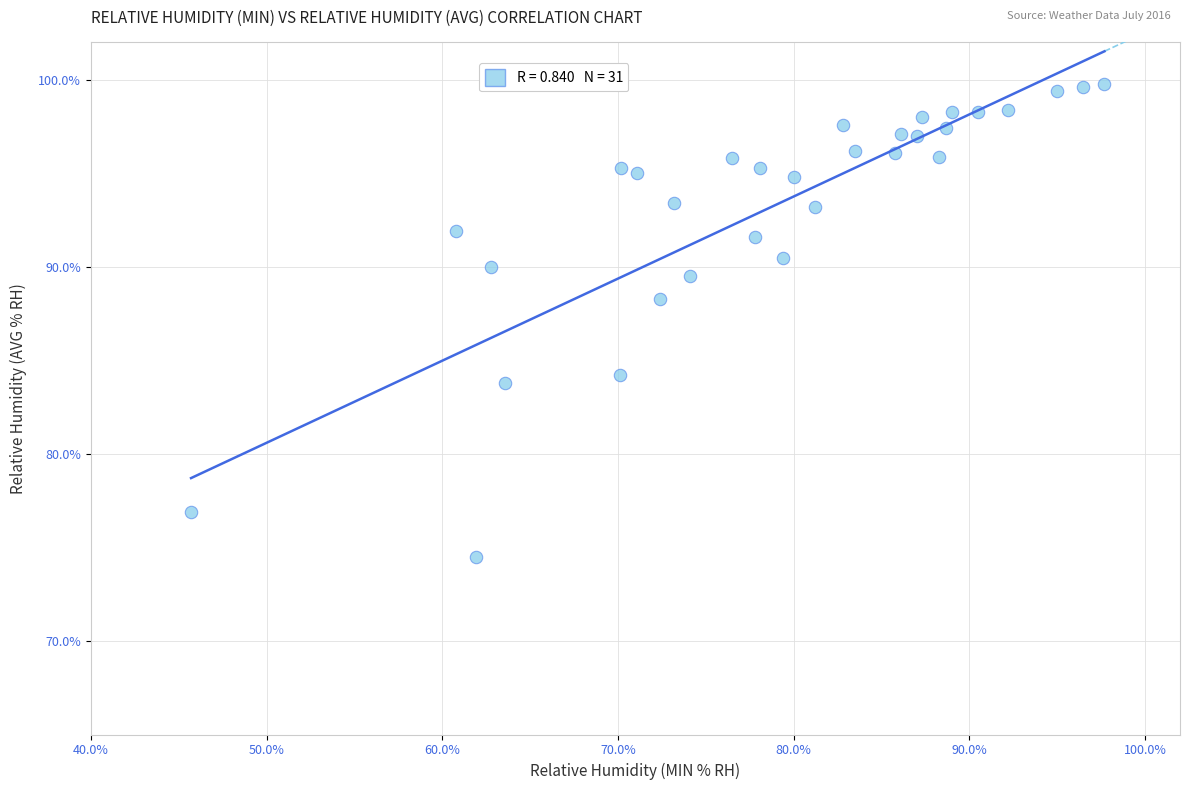

What Y value in the scatter plot is closest to 87?

88.3